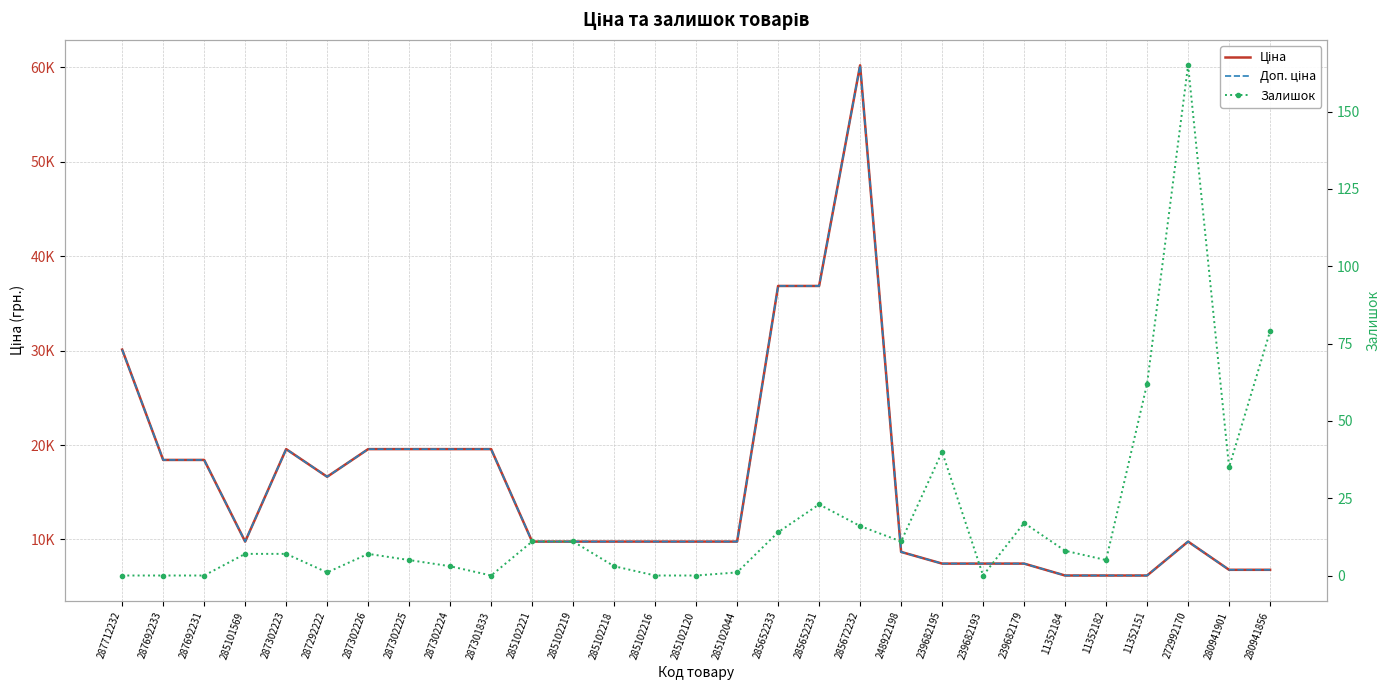

The Залишок series shows 16.0 at 285672232. True or false?

True